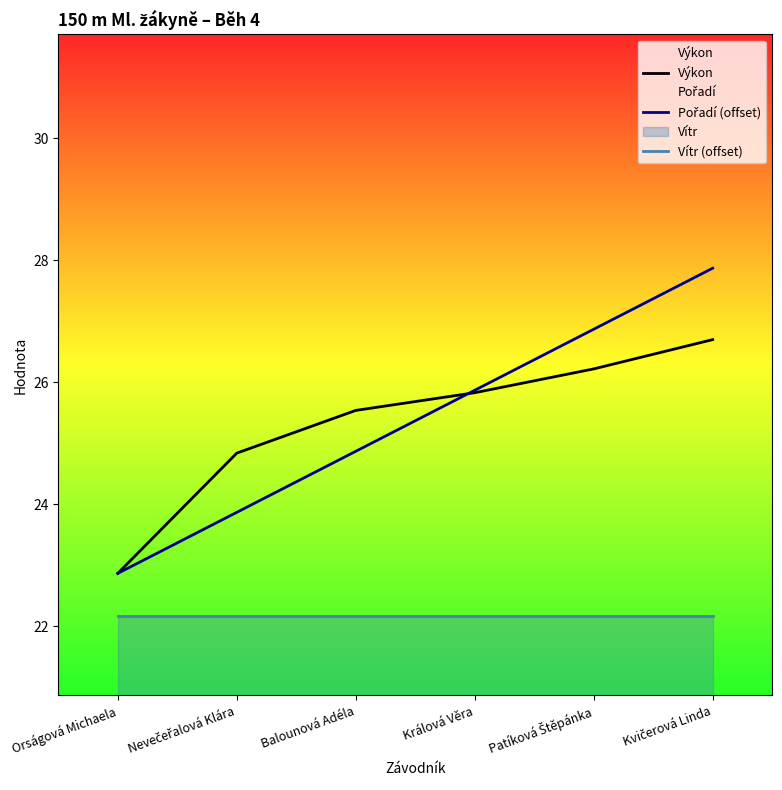

Is it true that Výkon equals 33.4 at Orságová Michaela?

False